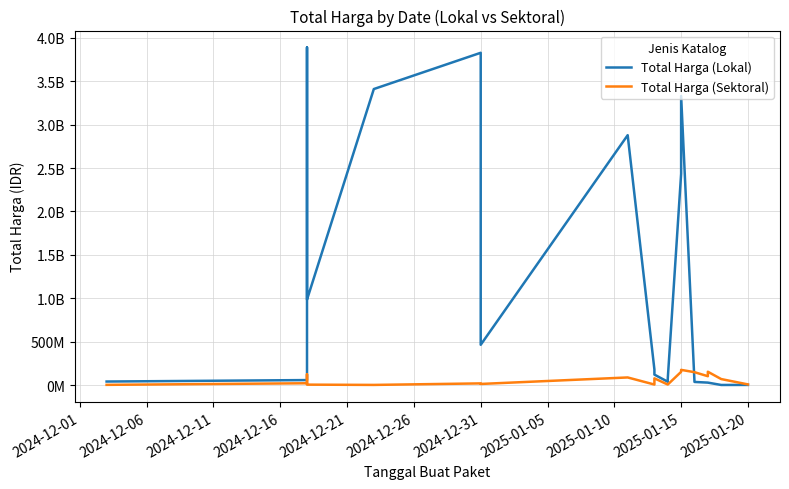

Does the chart have visible grid lines?

Yes